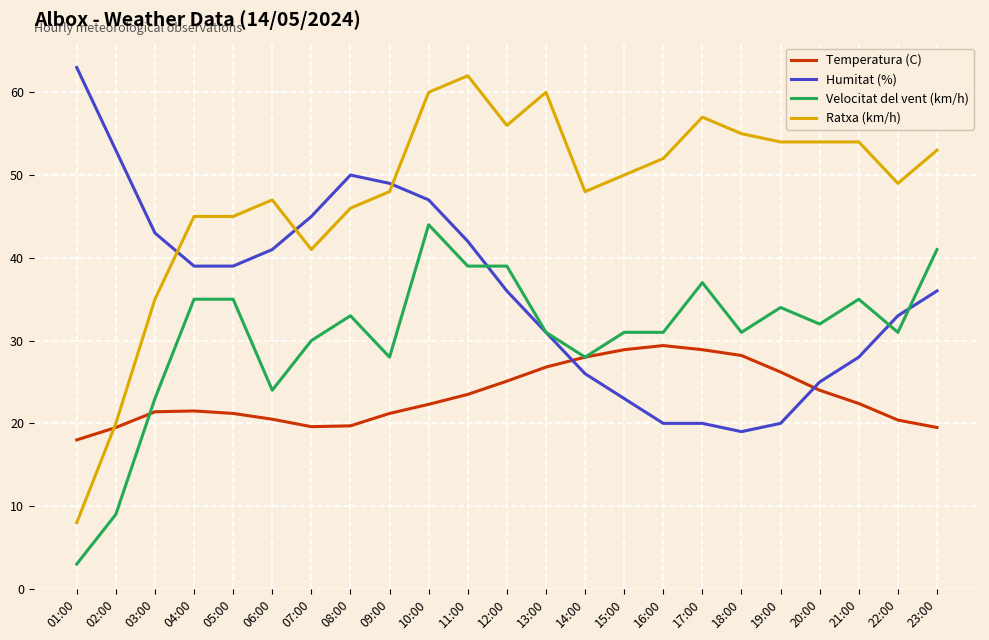

Which series has the widest spread of values?

Ratxa (km/h)